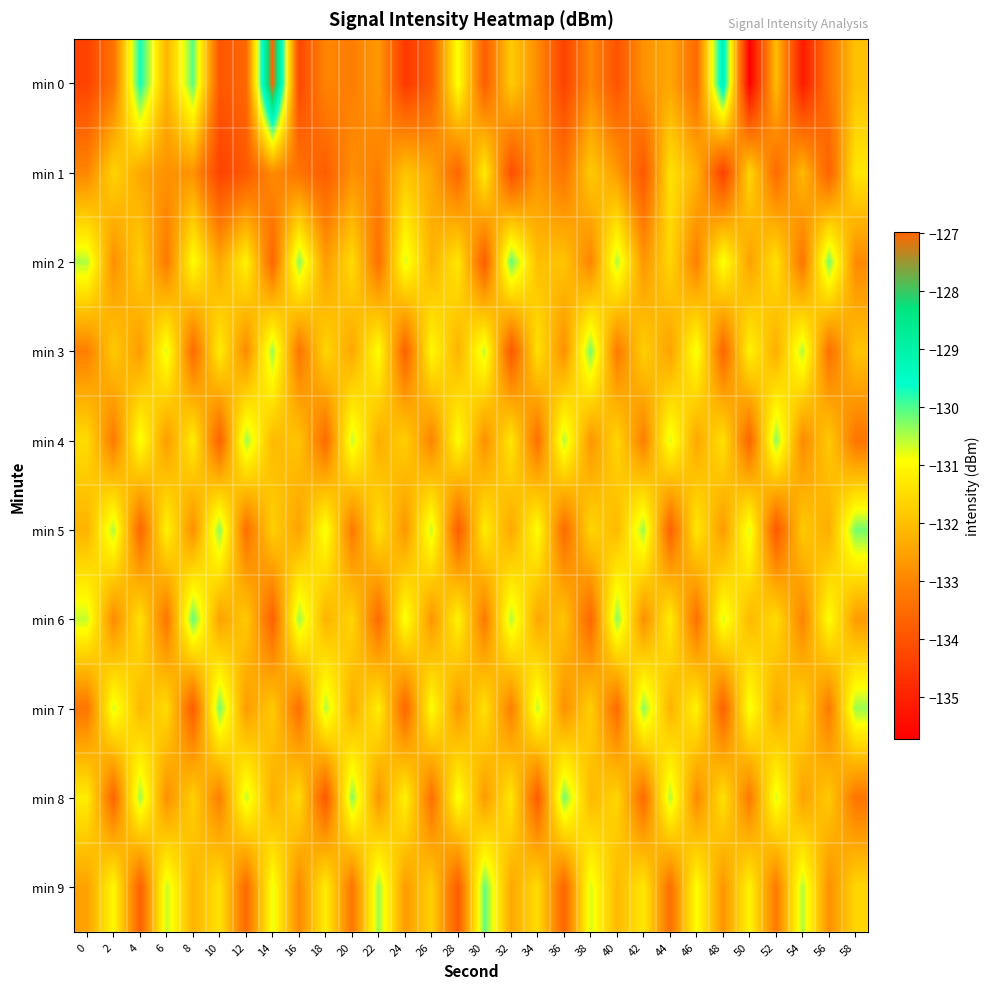

What is the spread (max minus min) of values at 2?

3.1